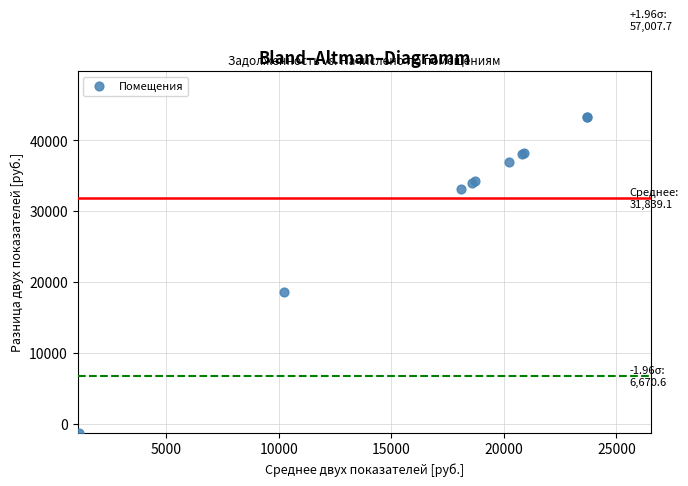

What Y value in the scatter plot is closest to 21007?

18650.0